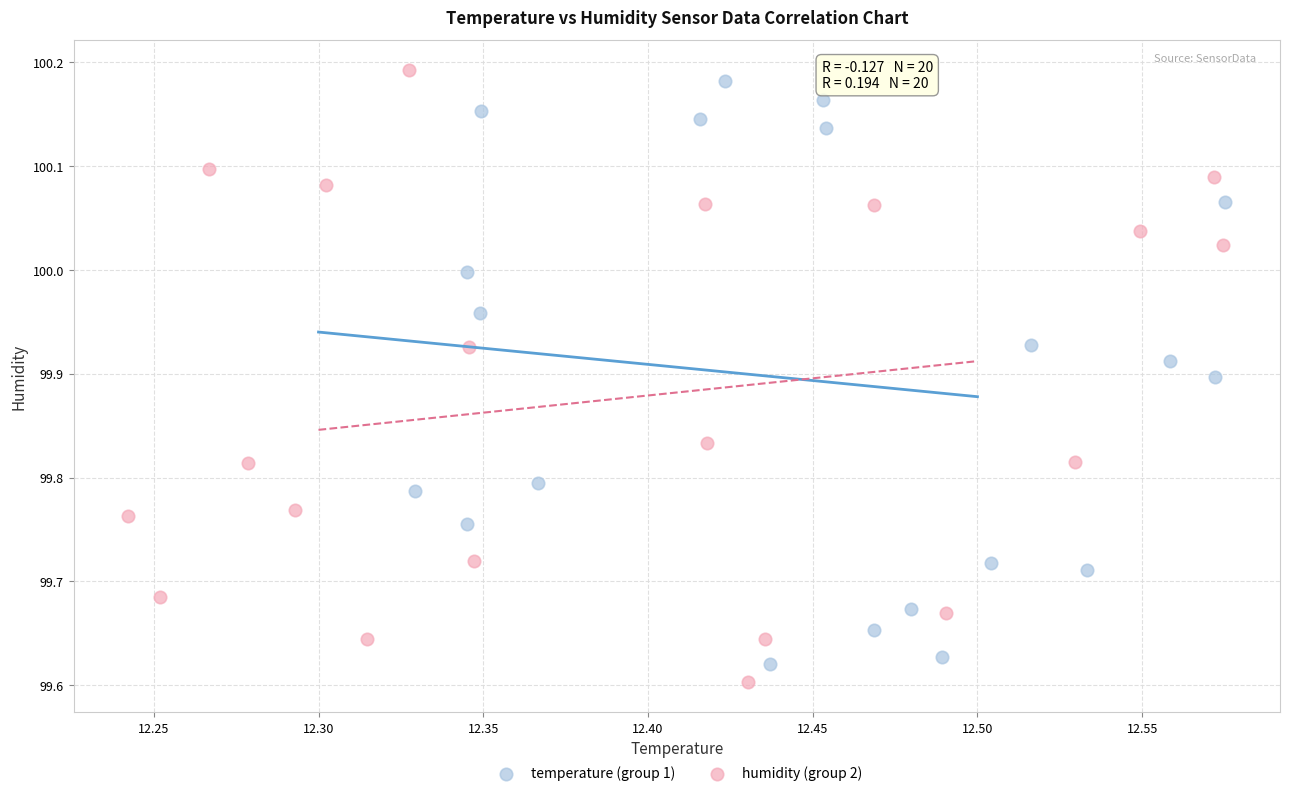

What are all the series names shown in the legend?

temperature (group 1), humidity (group 2)